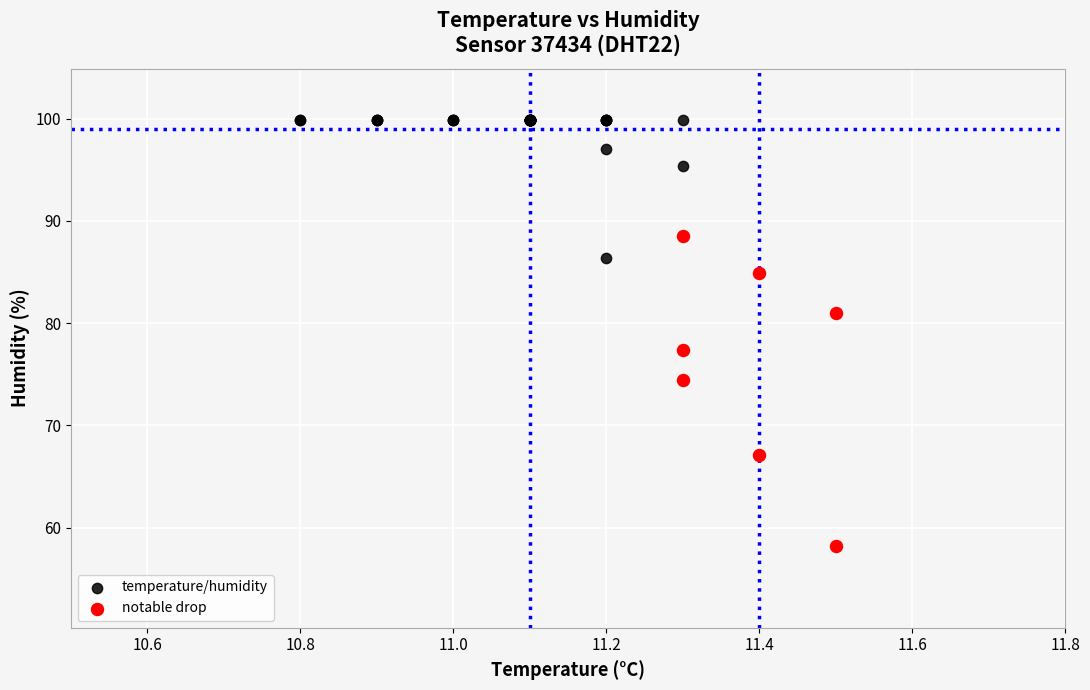

Which series reaches the maximum Y coordinate?

temperature/humidity